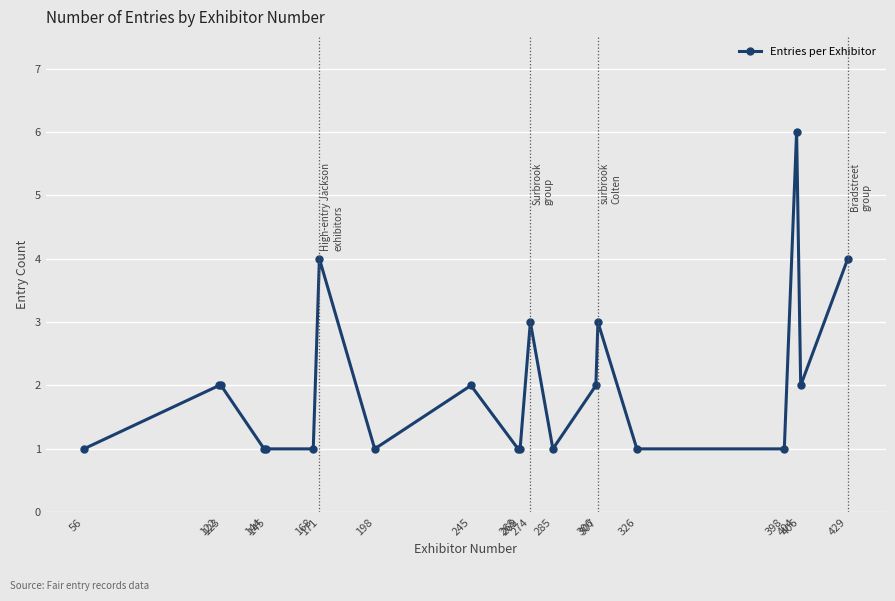

Is this an area chart (filled region under the line)?

No